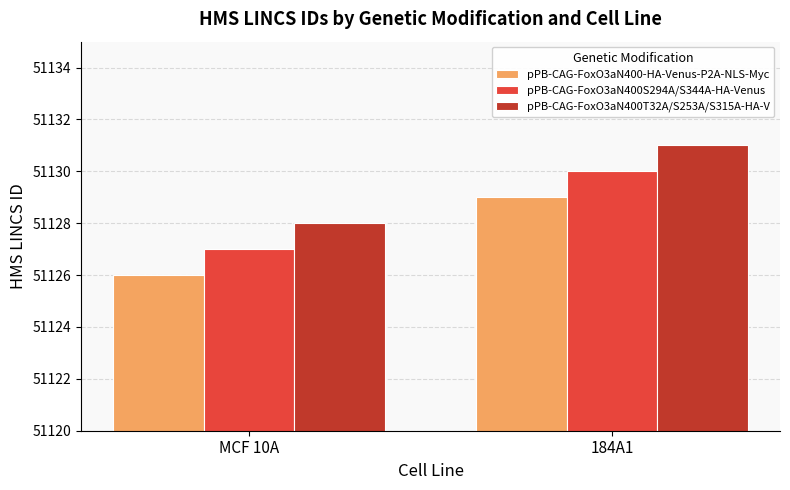

Reading left to right, transcribe all the data shown in this chart.

pPB-CAG-FoxO3aN400-HA-Venus-P2A-NLS-Myc: MCF 10A=51126	184A1=51129
pPB-CAG-FoxO3aN400S294A/S344A-HA-Venus: MCF 10A=51127	184A1=51130
pPB-CAG-FoxO3aN400T32A/S253A/S315A-HA-V: MCF 10A=51128	184A1=51131